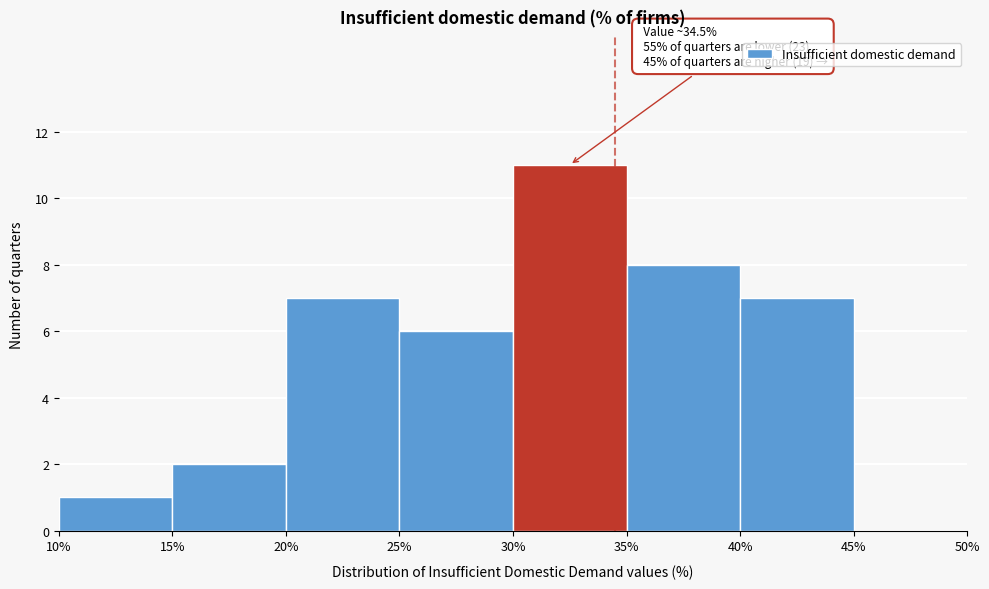

Over which range of the x-axis is the bar tallest?

30% to 35%